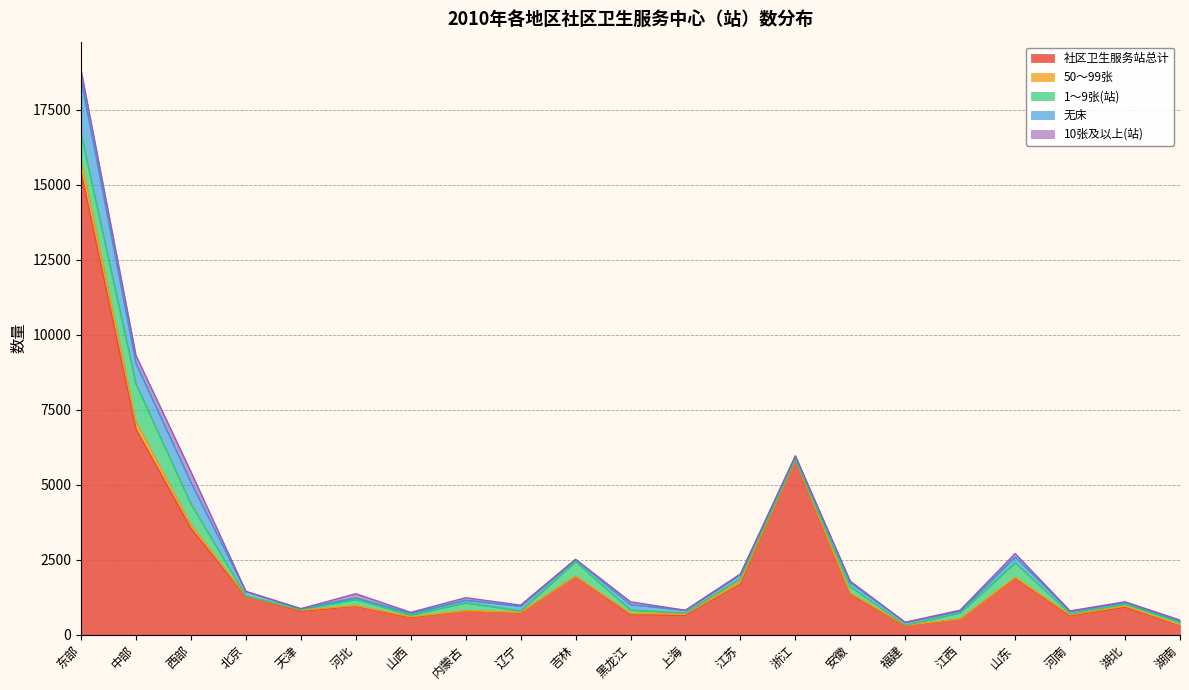

Which series changed the most between 西部 and 浙江?

社区卫生服务站总计